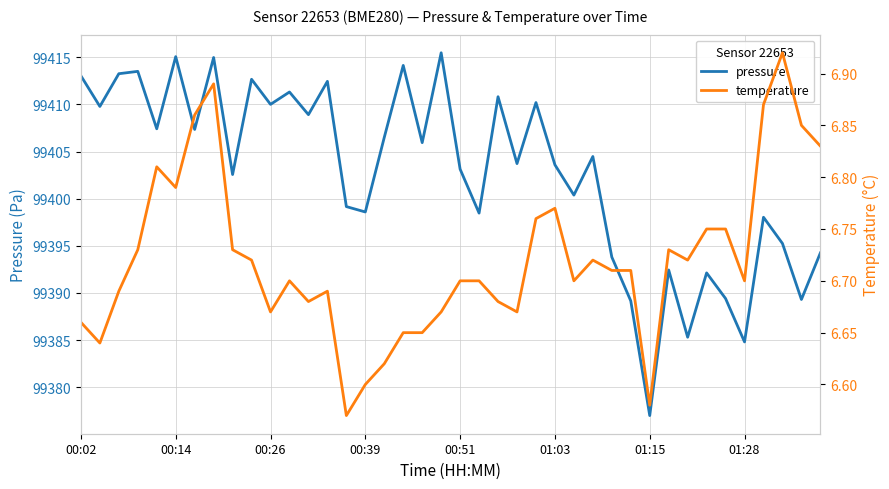

True or false: pressure has a value of 99403.6 at 01:03.

True